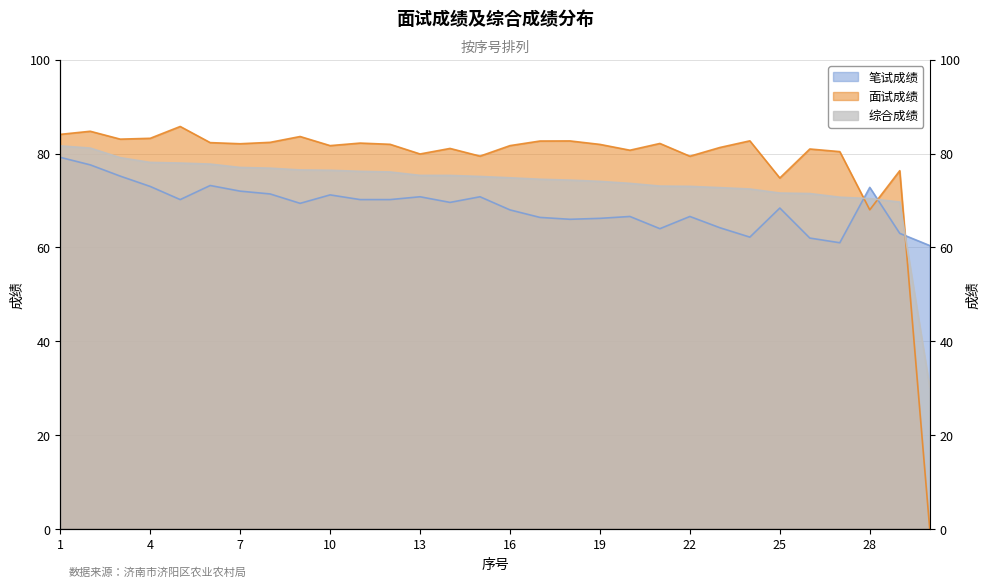

Where is 笔试成绩 nearest to the value 69?

9